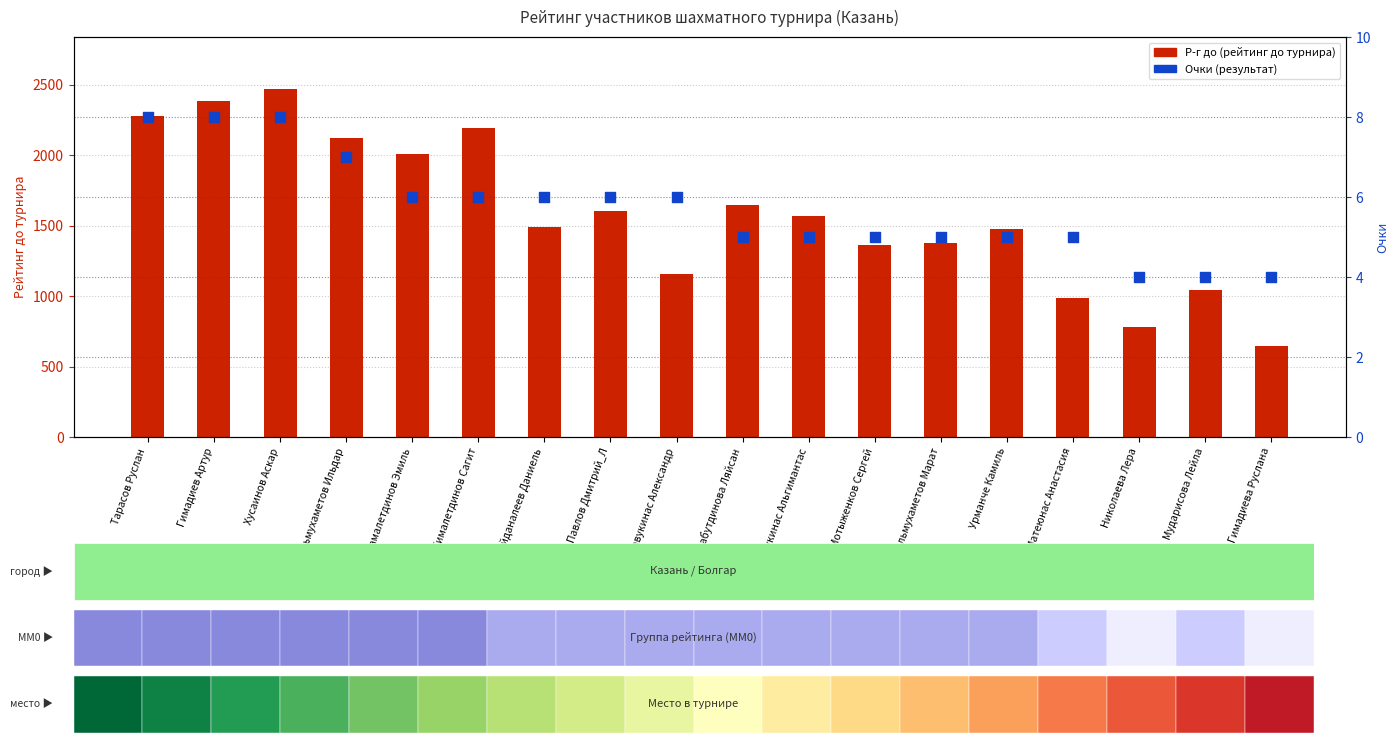

What are all the series names shown in the legend?

Р-г до, Очки